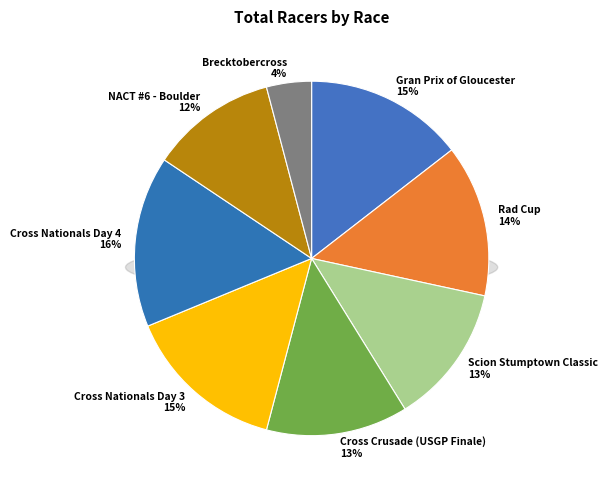

How many slices are in this pie chart?

8